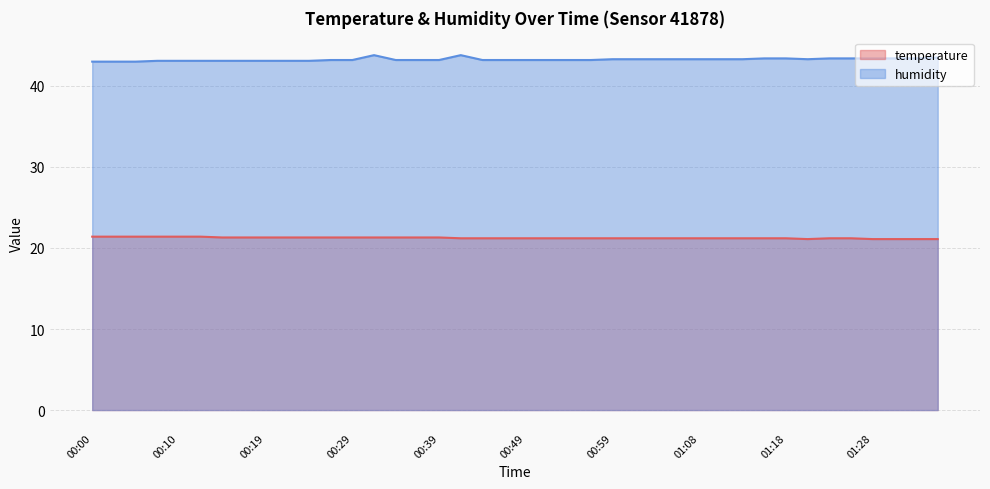

What is the sum of the temperature values at 00:59 and 00:24?

42.5